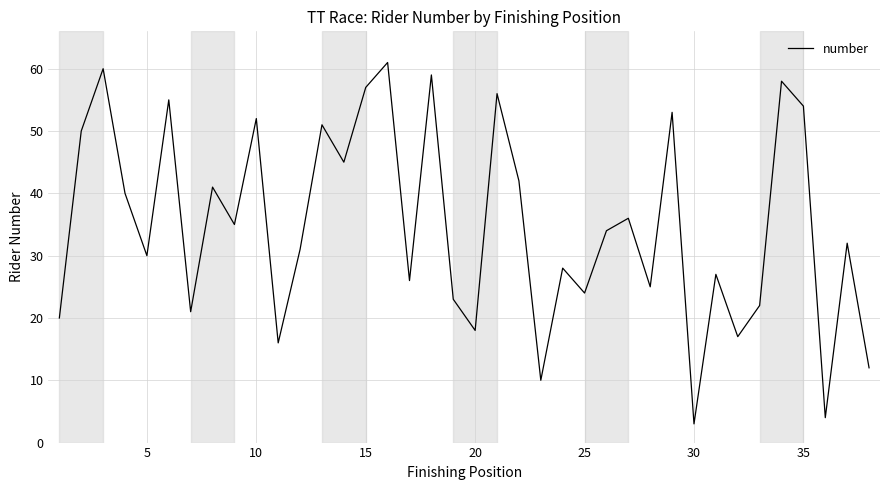

What is the minimum value shown in the chart?

3